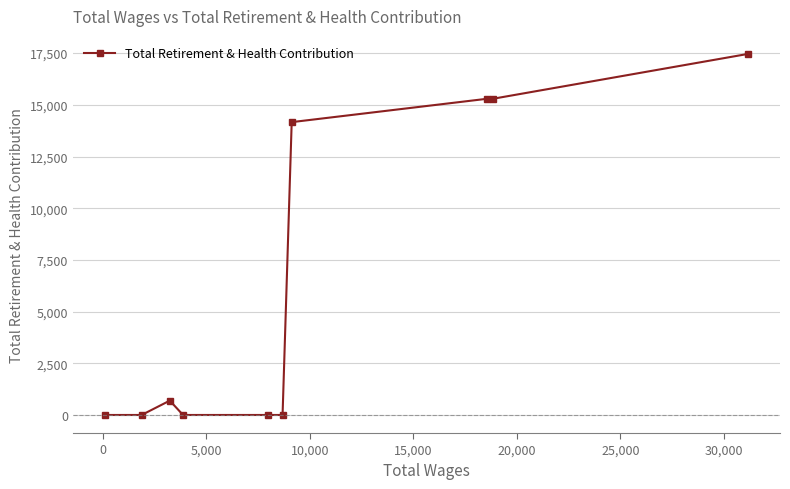

Reading left to right, list all the values displayed in this chart.

0	0	694	0	0	0	14163	15293	15293	17461